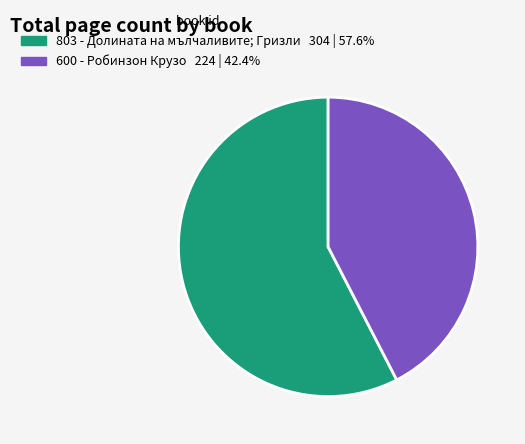

Which category has the biggest portion of the pie?

803 - Долината на мълчаливите; Гризли